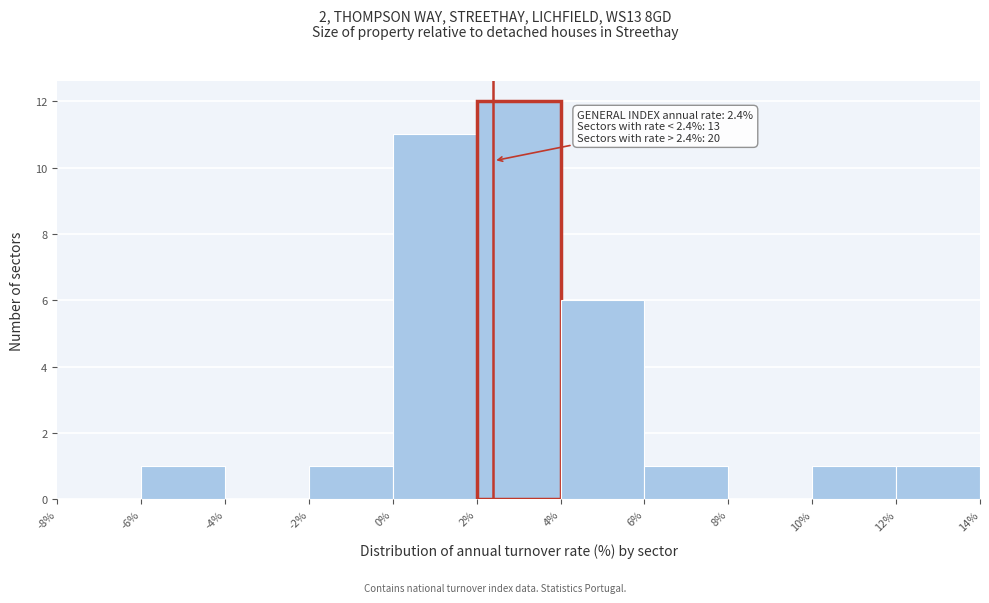

Over which range of the x-axis is the bar tallest?

2% to 4%